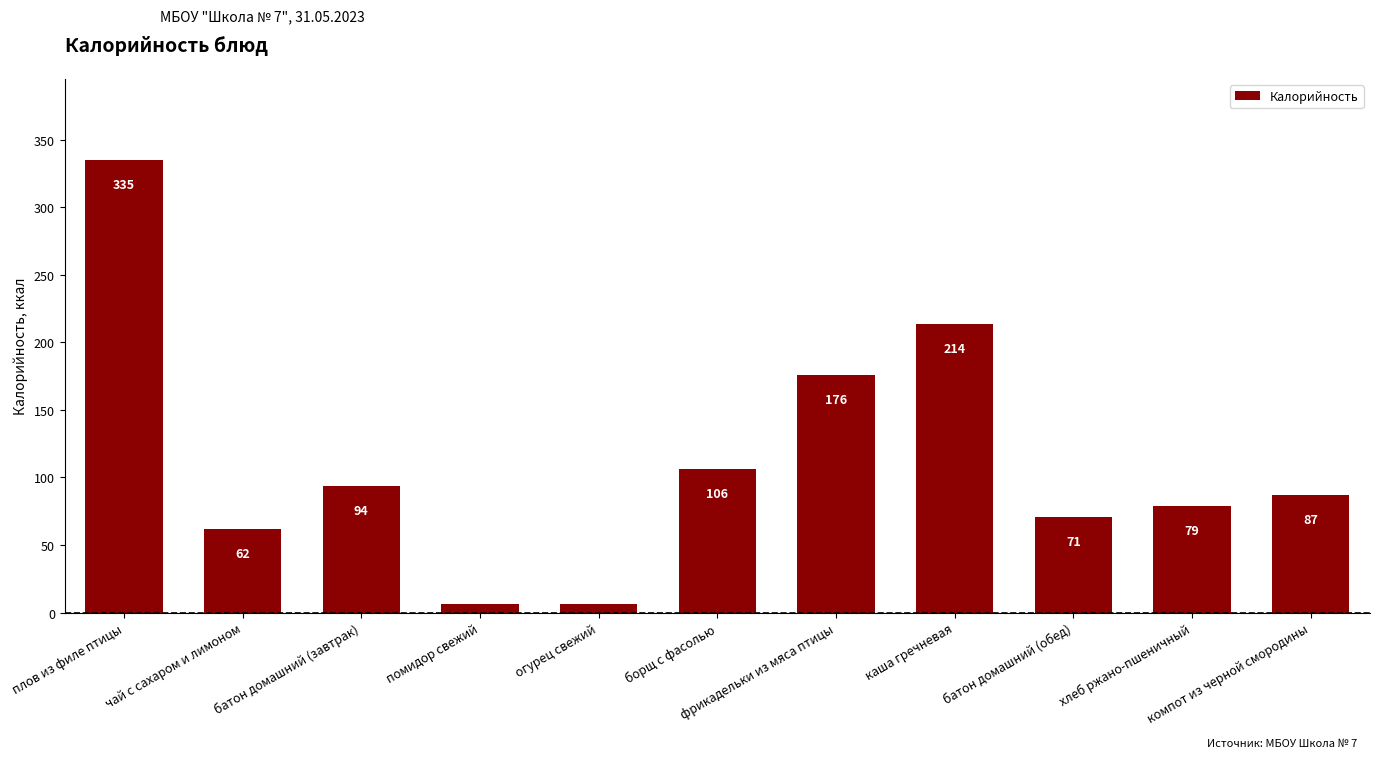

Reading left to right, list all the values displayed in this chart.

плов из филе птицы=335	чай с сахаром и лимоном=62	батон домашний (завтрак)=94	помидор свежий=6	огурец свежий=6	борщ с фасолью=106	фрикадельки из мяса птицы=176	каша гречневая=214	батон домашний (обед)=71	хлеб ржано-пшеничный=79	компот из черной смородины=87